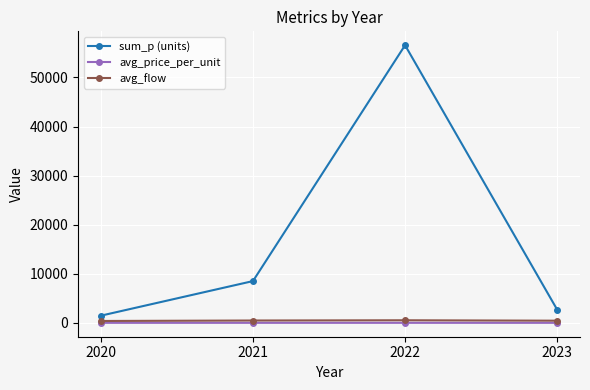

At which label is sum_p (units) closest to 29016?

2021